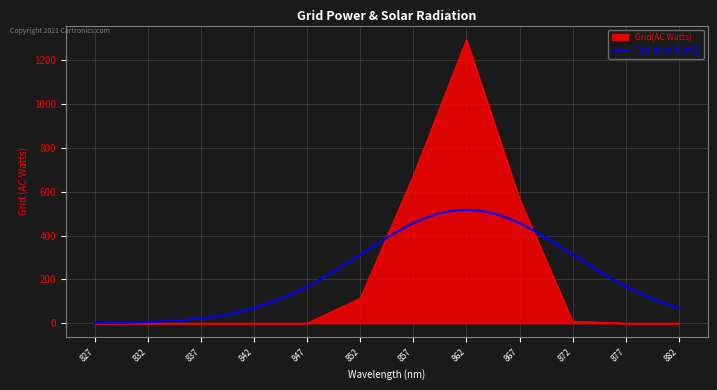

What is the difference between the maximum and second lowest values?

1293